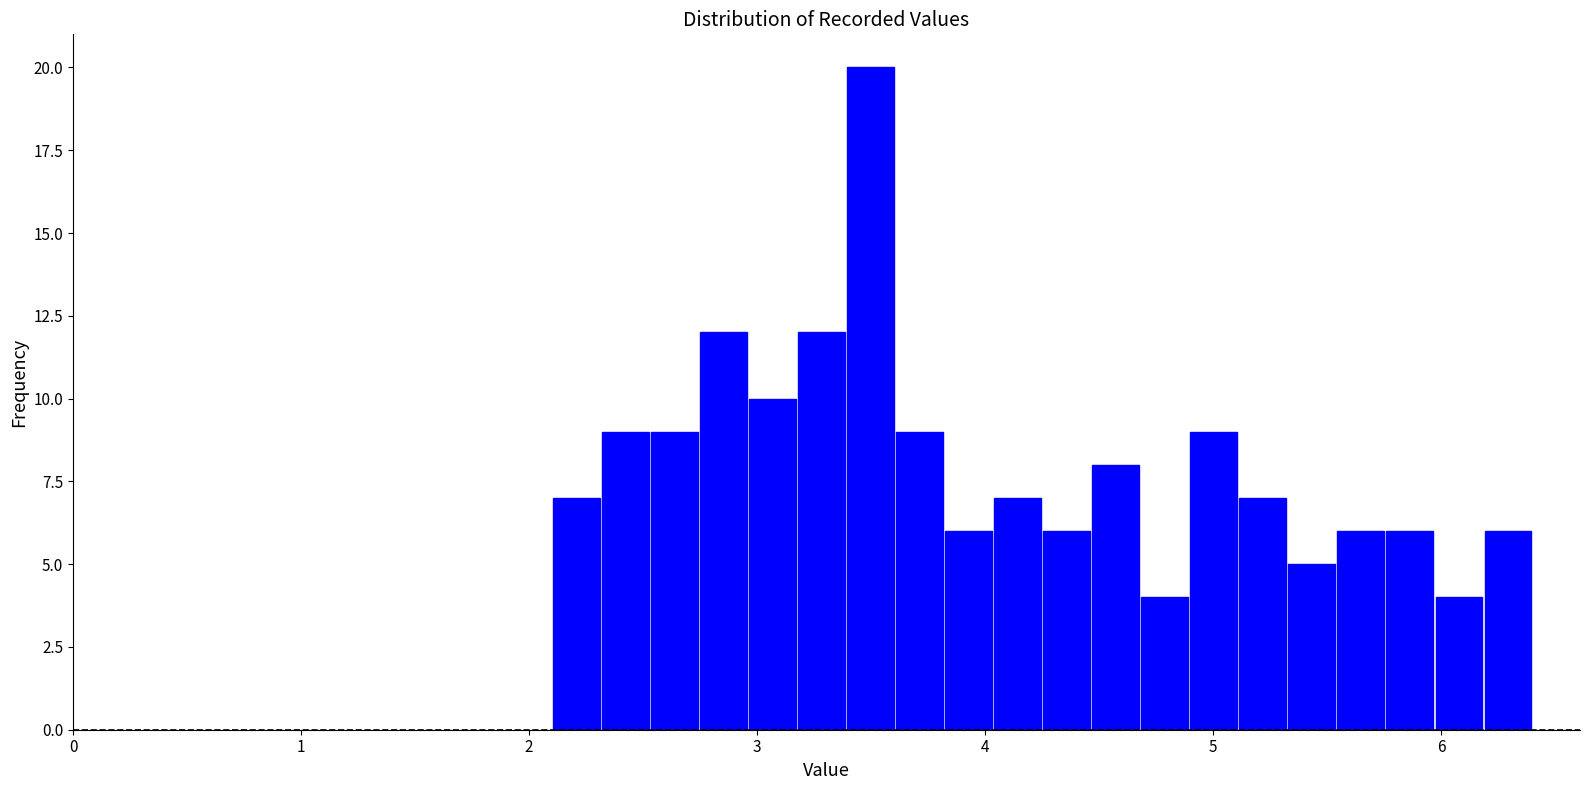

Read against the x-axis, roughly where is the centre of the tallest bar?

3.5